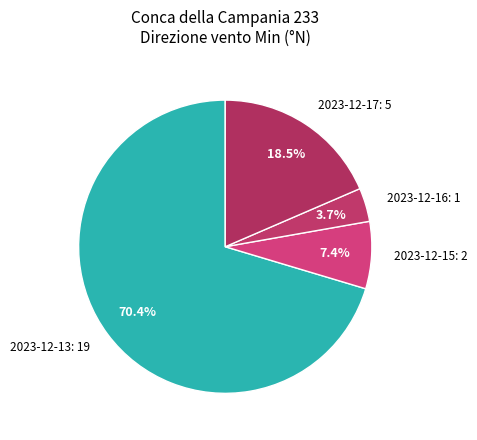

How many slices are in this pie chart?

4